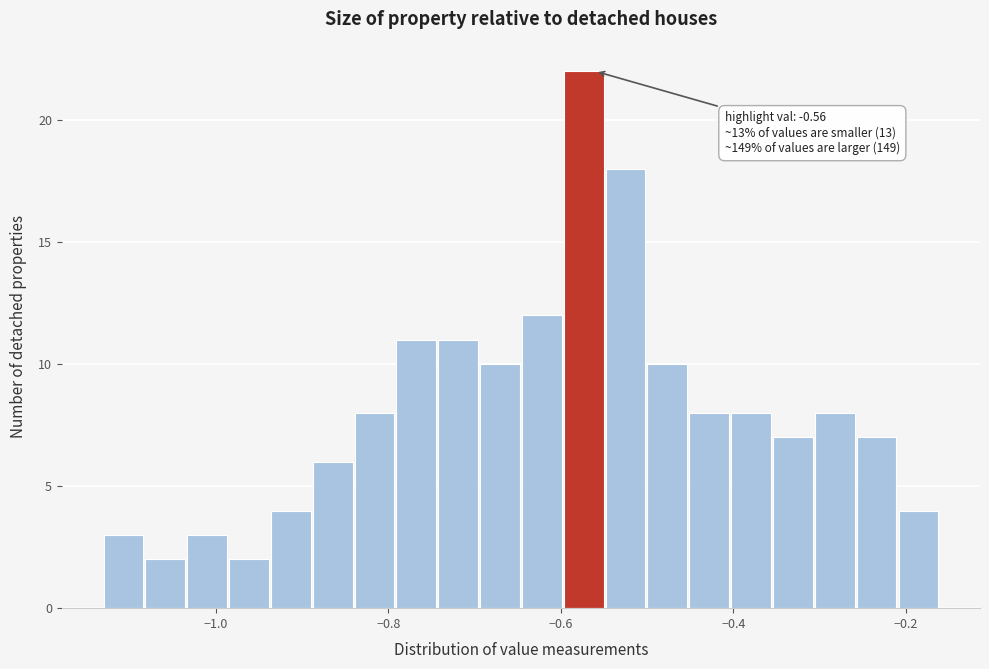

Read against the x-axis, roughly where is the centre of the tallest bar?

-0.58